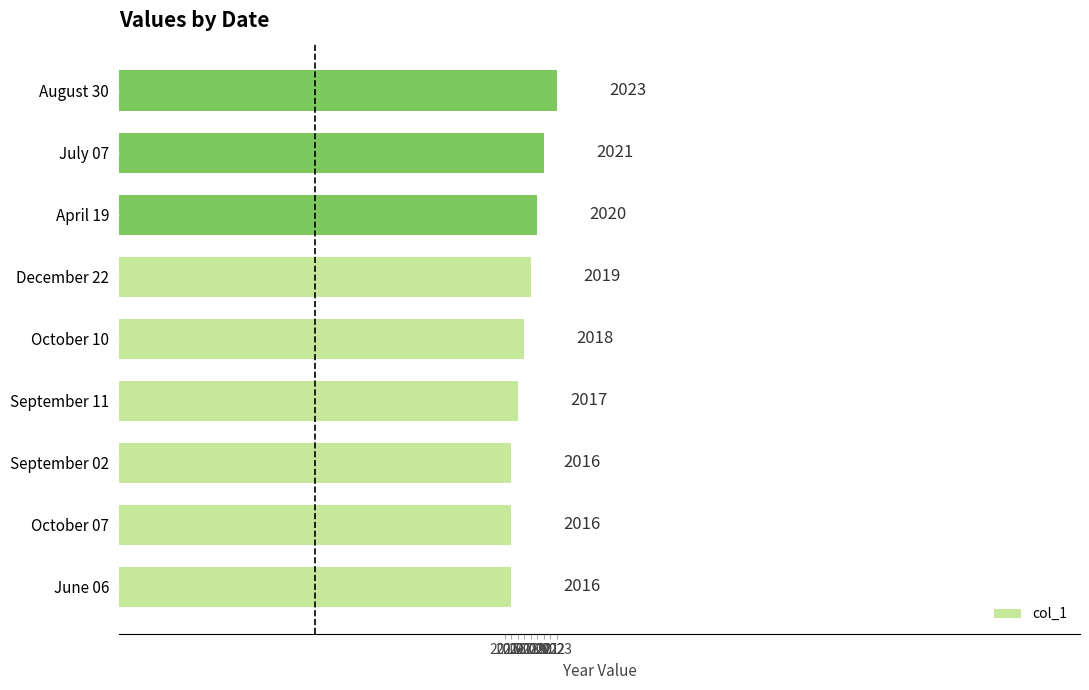

What is the ratio of the value at September 11 to the value at April 19?

1.0